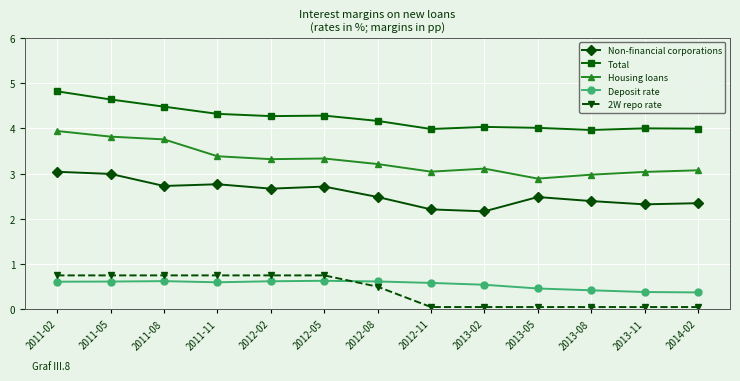

What is the average value of the Housing loans series?

3.3